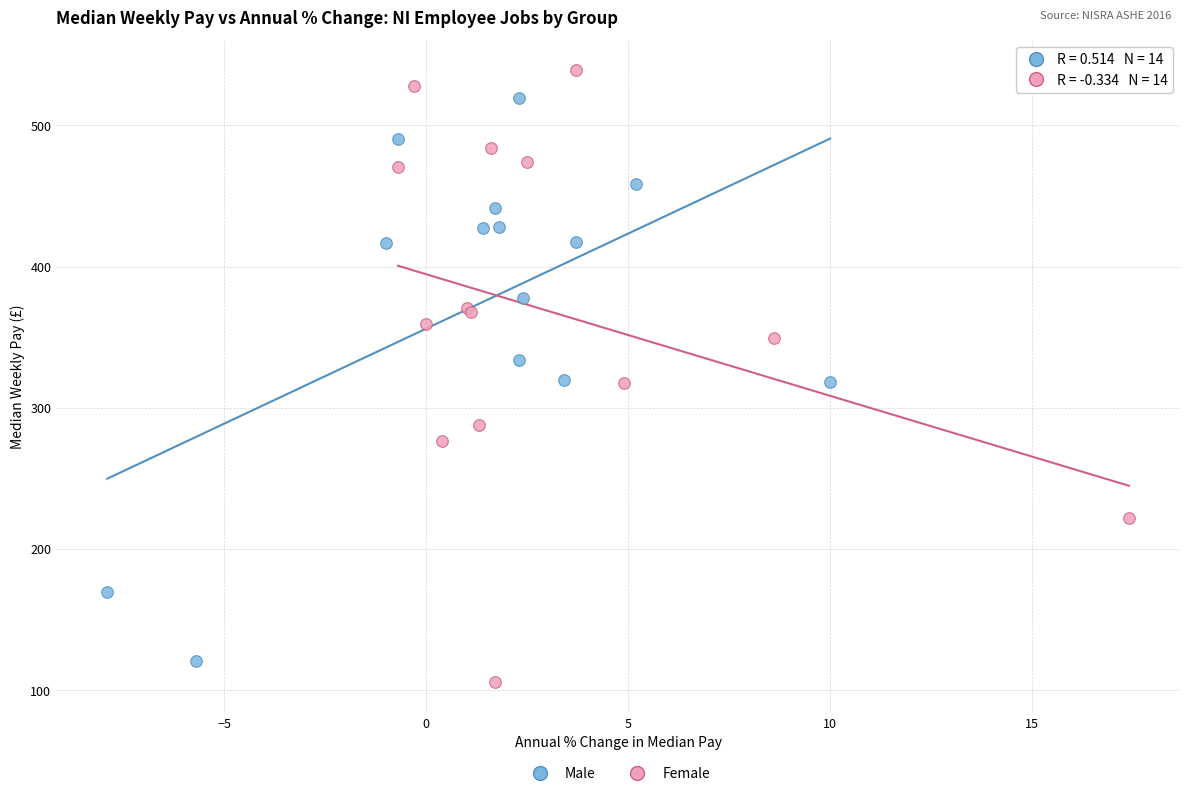

Which series reaches the minimum Y coordinate?

Female